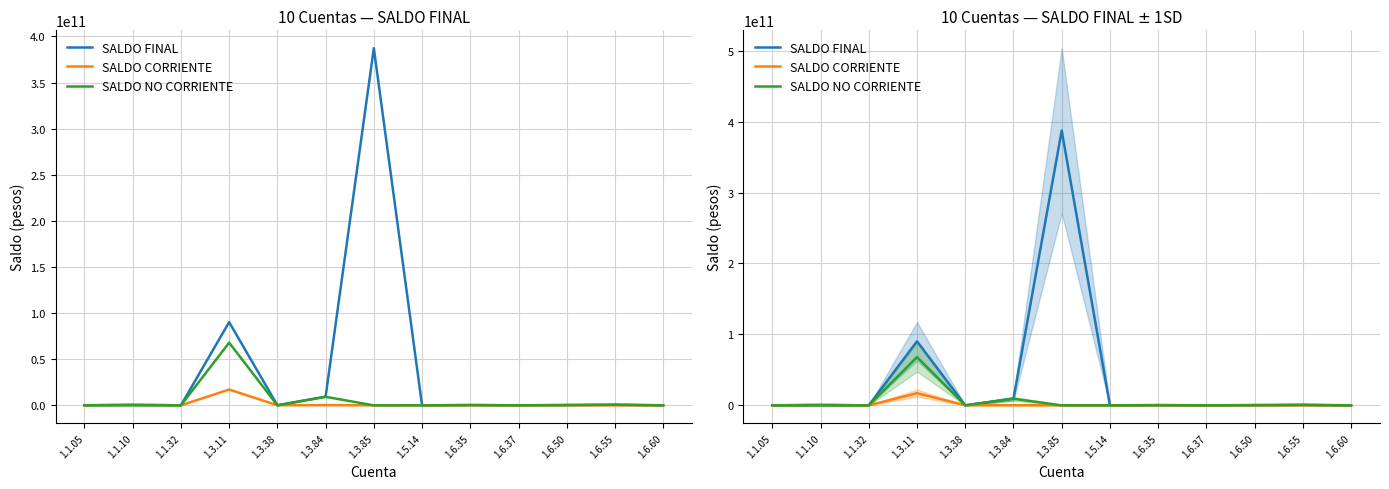

Which series has the largest range (max minus min)?

SALDO FINAL